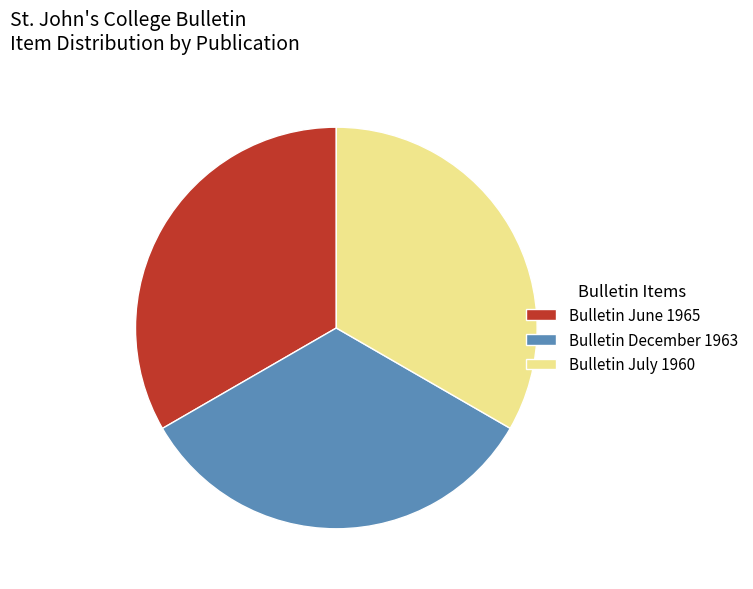

True or false: Bulletin July 1960 accounts for 33% of the total.

True